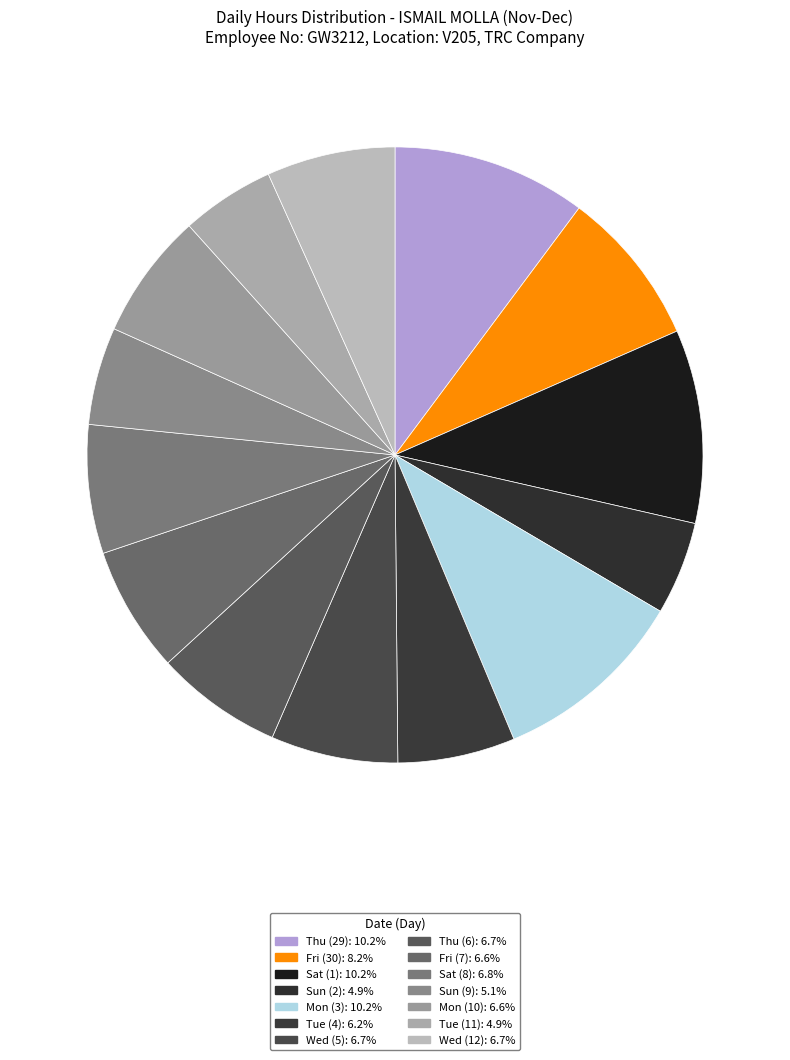

True or false: Tue (11) accounts for 5% of the total.

True